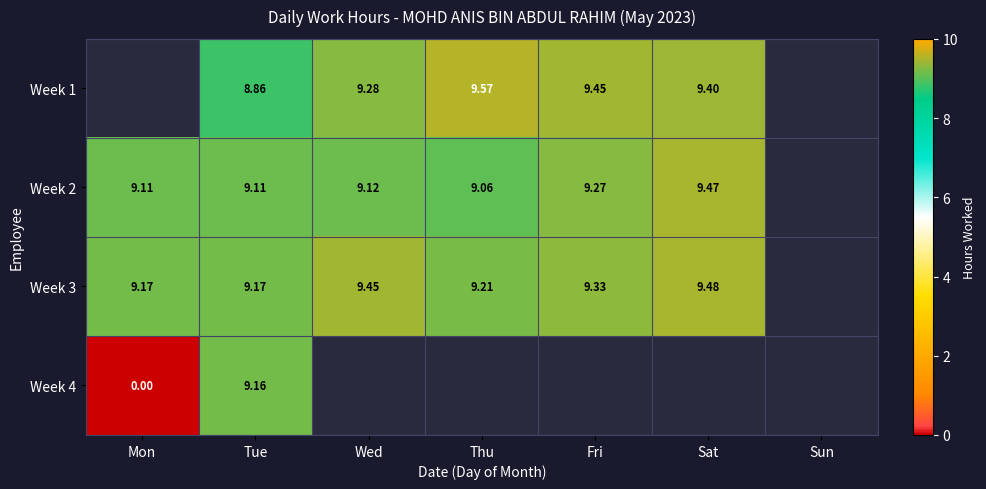

Rank the series at Tue from lowest to highest value.

Week 1, Week 2, Week 4, Week 3